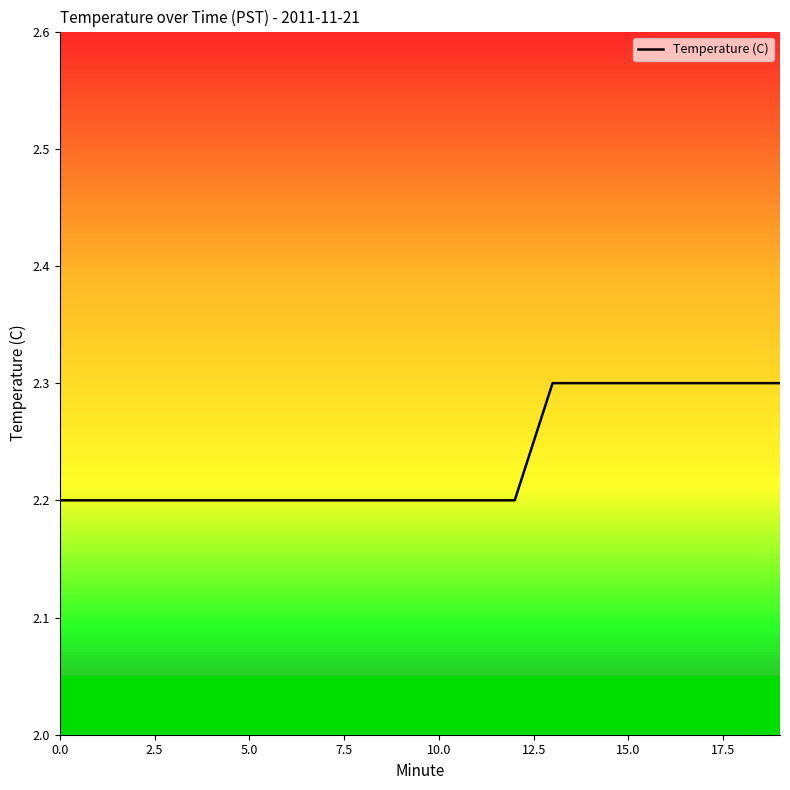

Reading left to right, list all the values displayed in this chart.

2.2	2.2	2.2	2.2	2.2	2.2	2.2	2.2	2.2	2.2	2.2	2.2	2.2	2.3	2.3	2.3	2.3	2.3	2.3	2.3